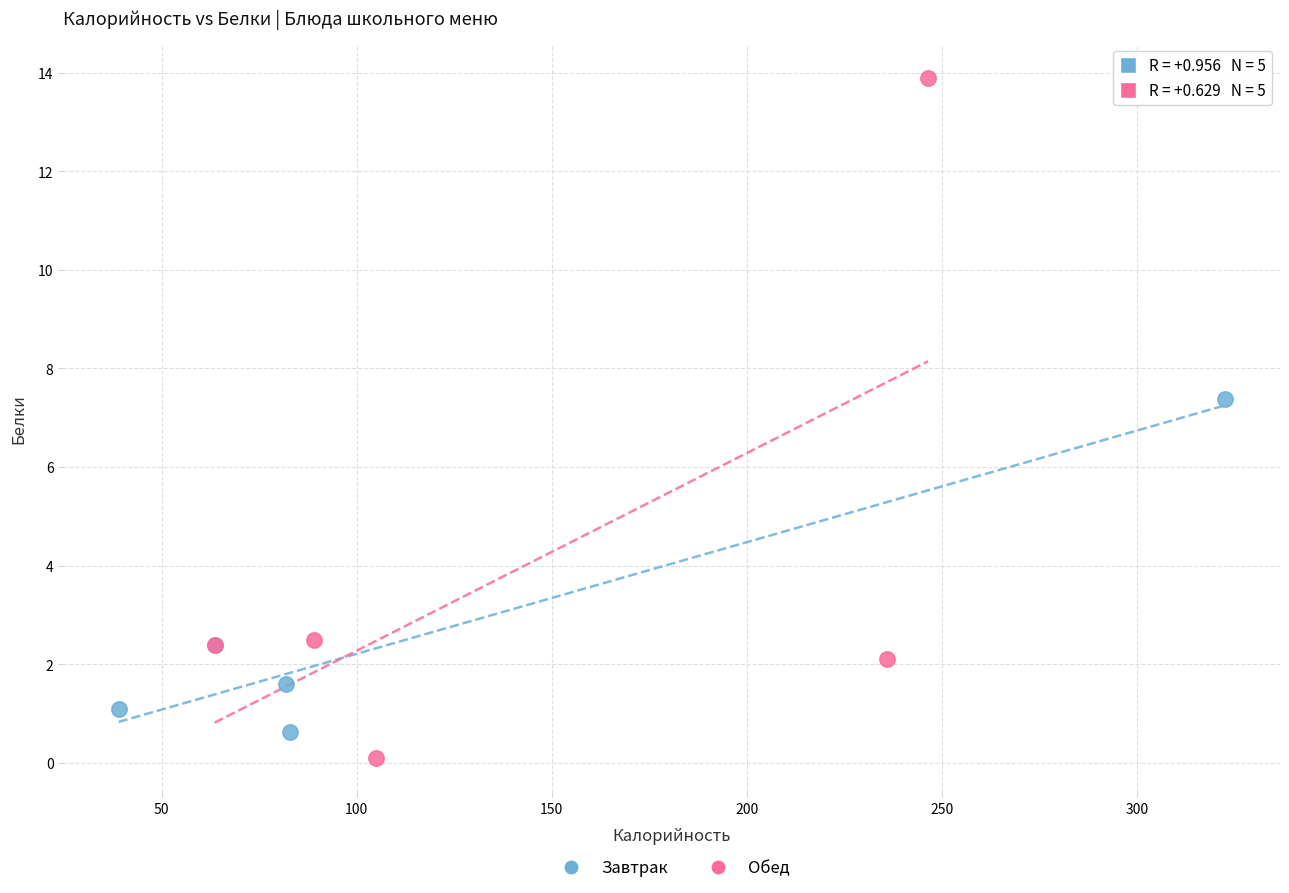

Which series contains the highest Y value?

Обед